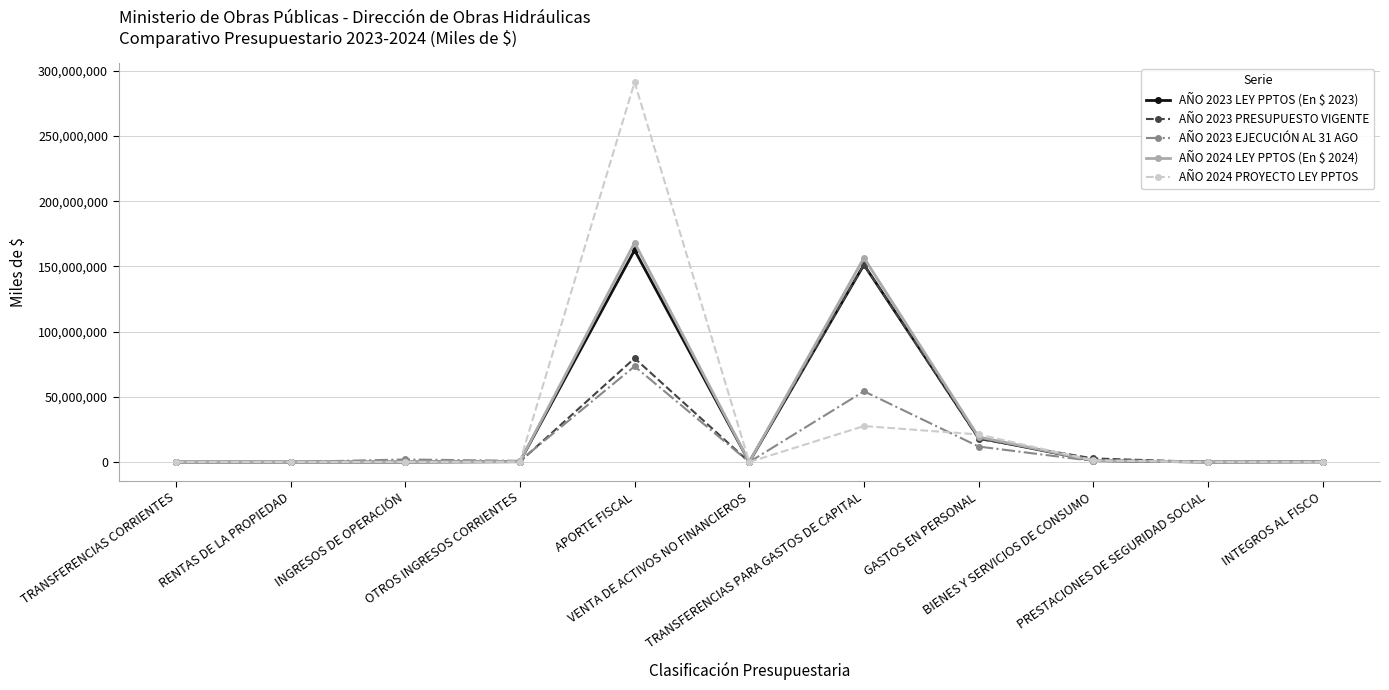

What is the difference between the AÑO 2023 LEY PPTOS (En $ 2023) values at APORTE FISCAL and BIENES Y SERVICIOS DE CONSUMO?

161356256